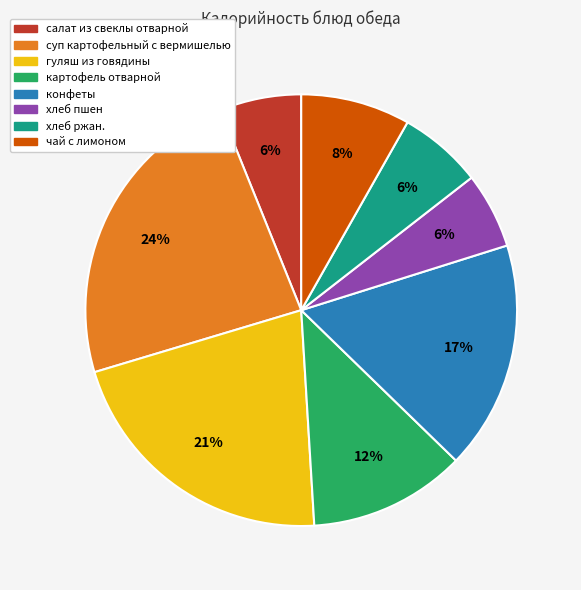

To the nearest percent, what portion does конфеты represent?

17%